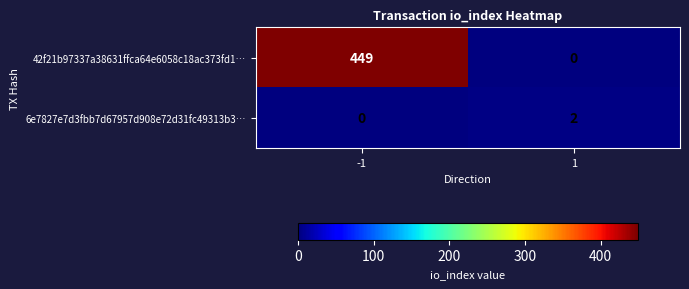

Which label corresponds to the largest value in the chart?

-1